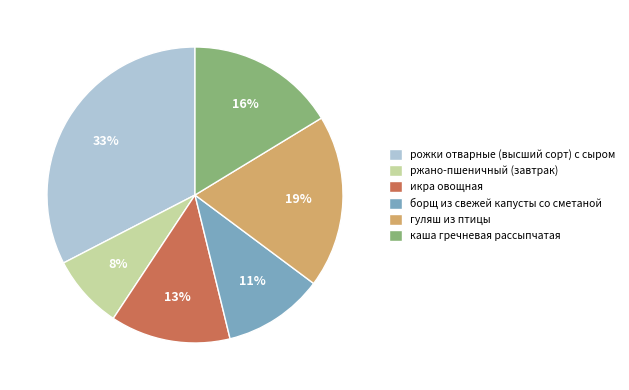

To the nearest percent, what is the average slice percentage?

17%